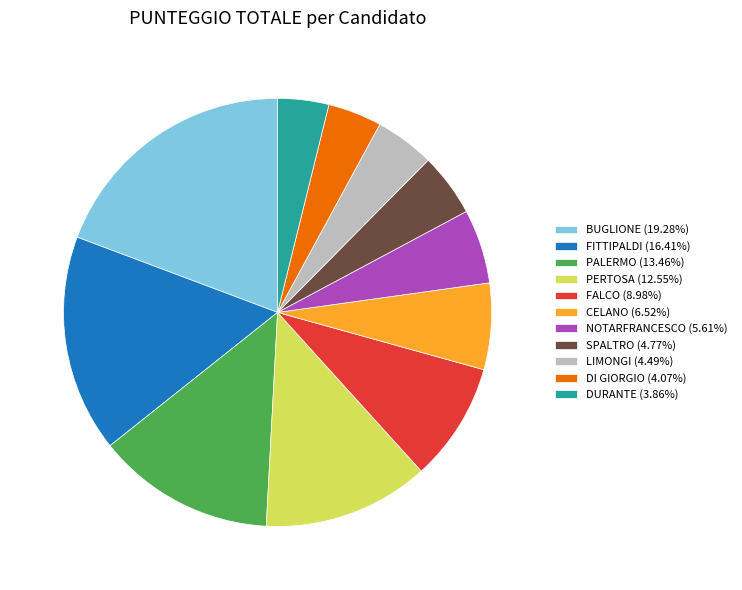

Count the number of slices in the pie.

11